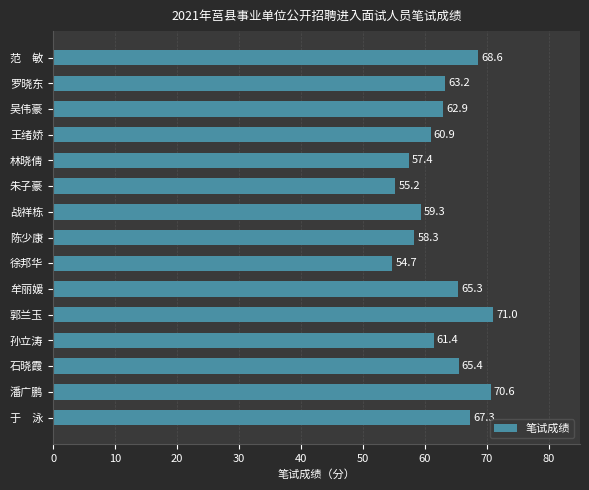

Which label corresponds to the largest value in the chart?

郭兰玉